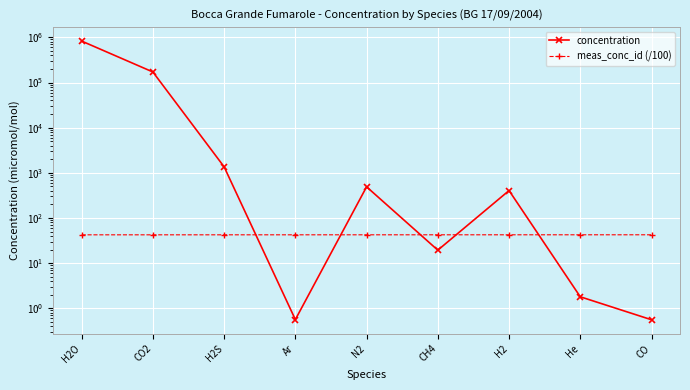

What value does the concentration series have at H2?

405.0